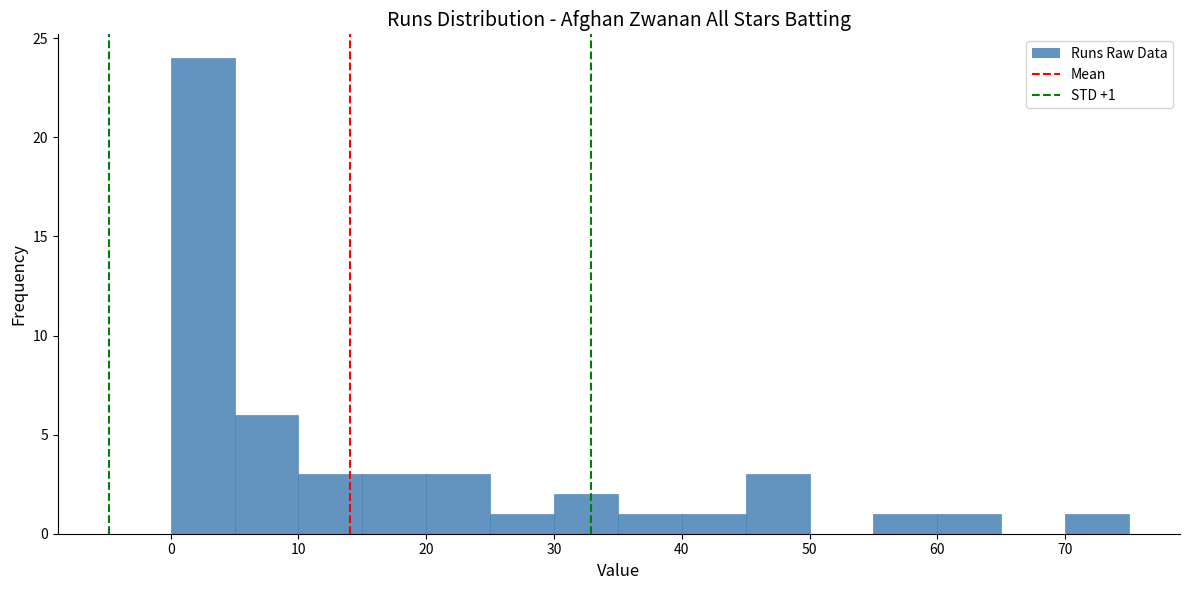

Over which range of the x-axis is the bar tallest?

0 to 5